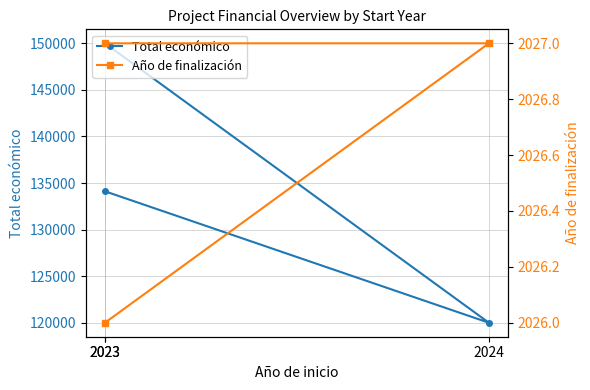

Rank the series by their maximum value, from lowest to highest.

Año de finalización, Total económico